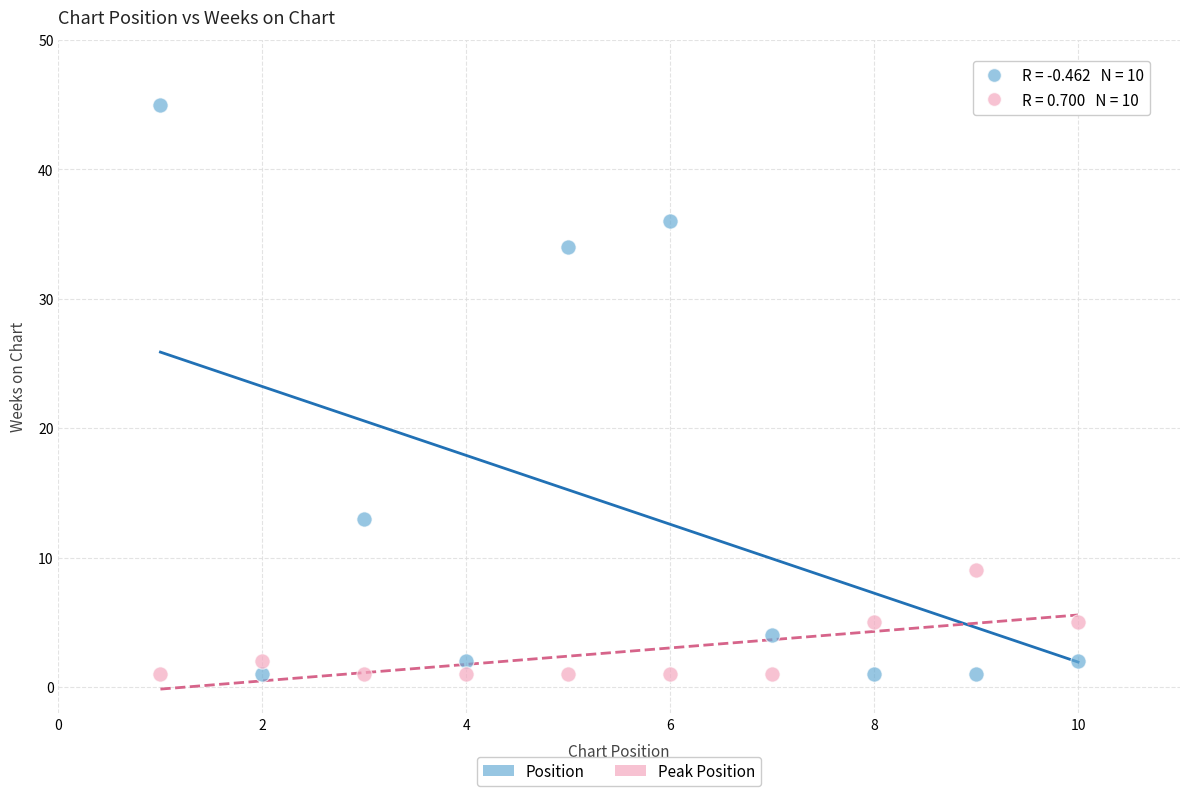

Which series has the widest spread of Y values?

Position